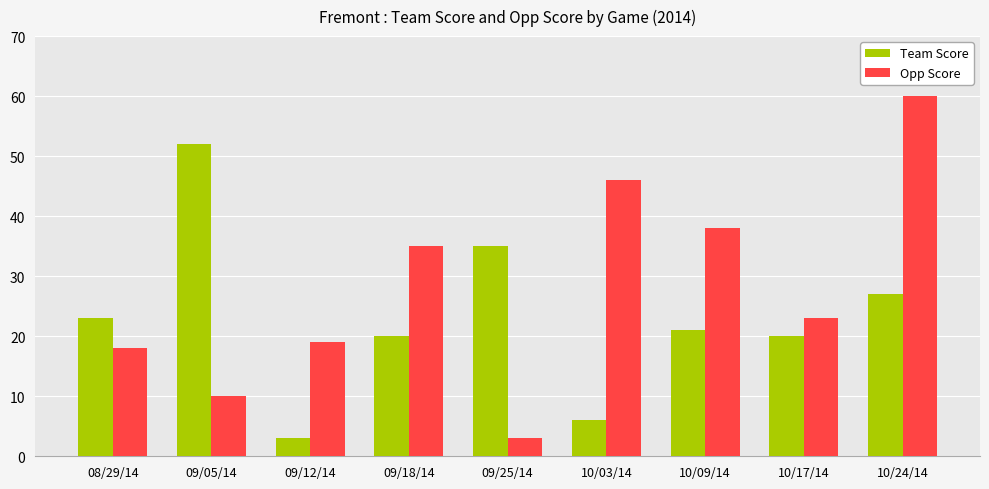

How many categories are shown in the chart?

9